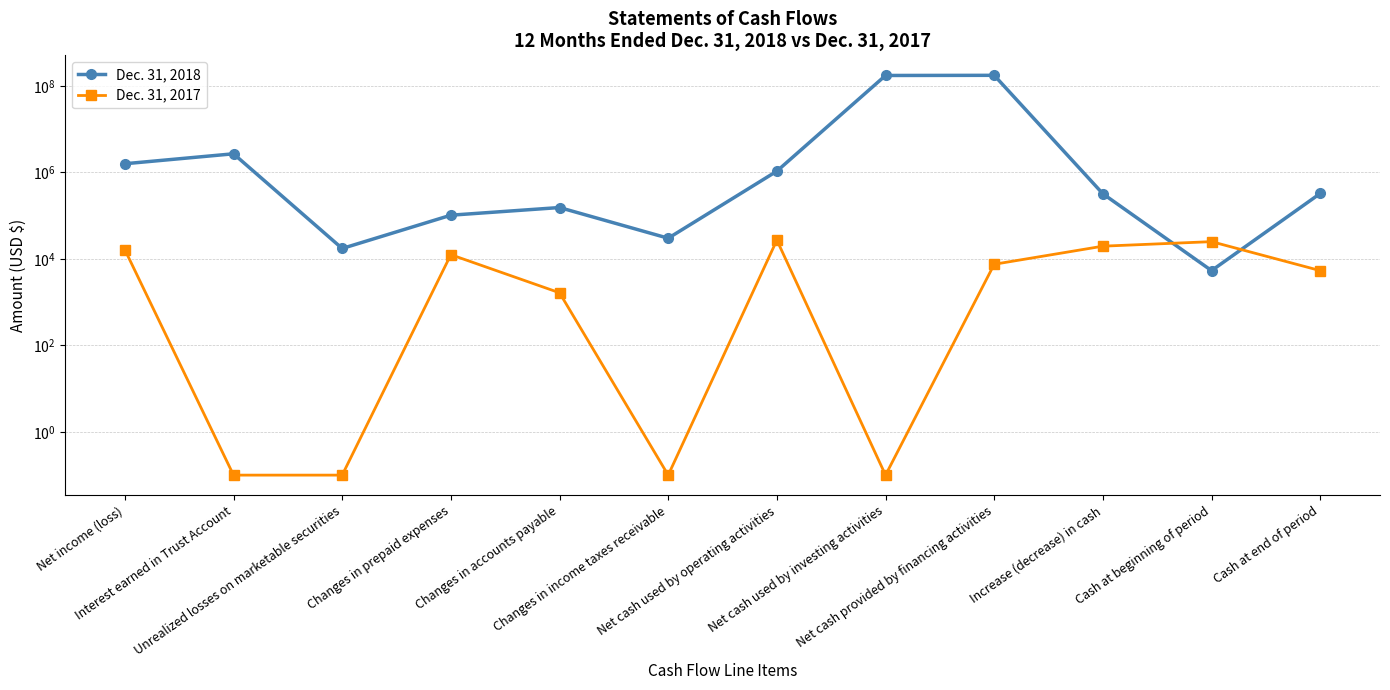

Where do Dec. 31, 2017 and Dec. 31, 2018 first cross each other?

Increase (decrease) in cash and Cash at beginning of period